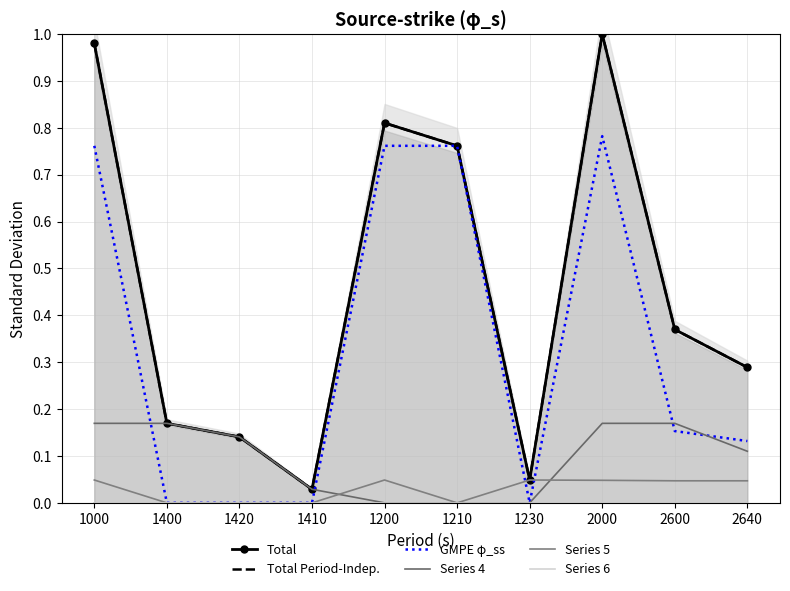

What is the difference between the second highest and minimum values in the Total series?

1.0